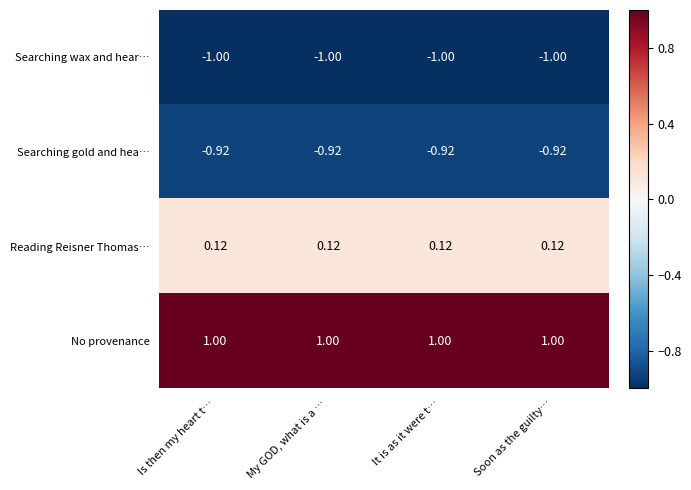

Rank the series at It is as it were t… from highest to lowest value.

No provenance, Reading Reisner Thomas…, Searching gold and hea…, Searching wax and hear…